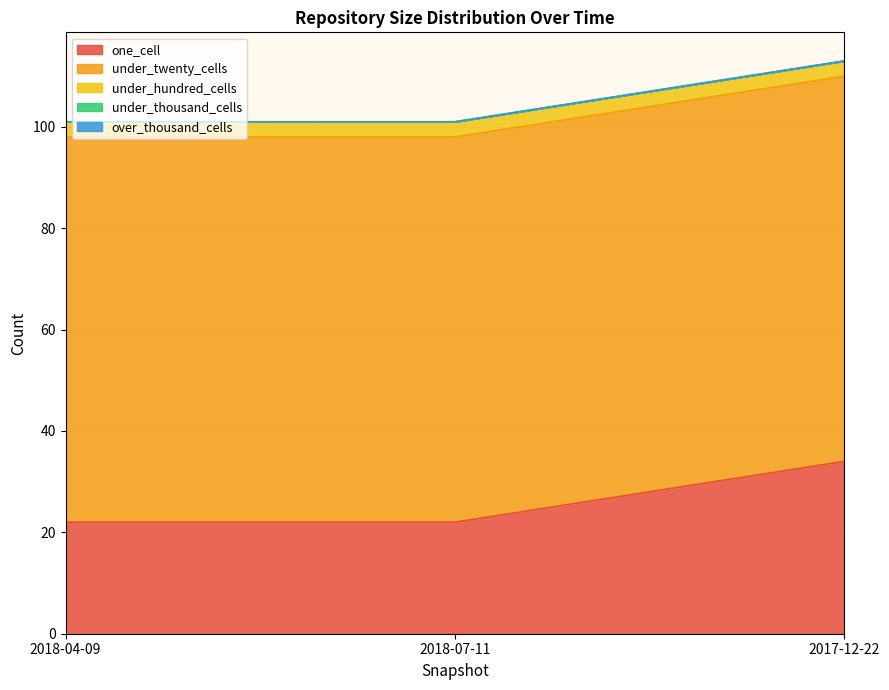

True or false: one_cell has a value of 32 at 2018-04-09.

False